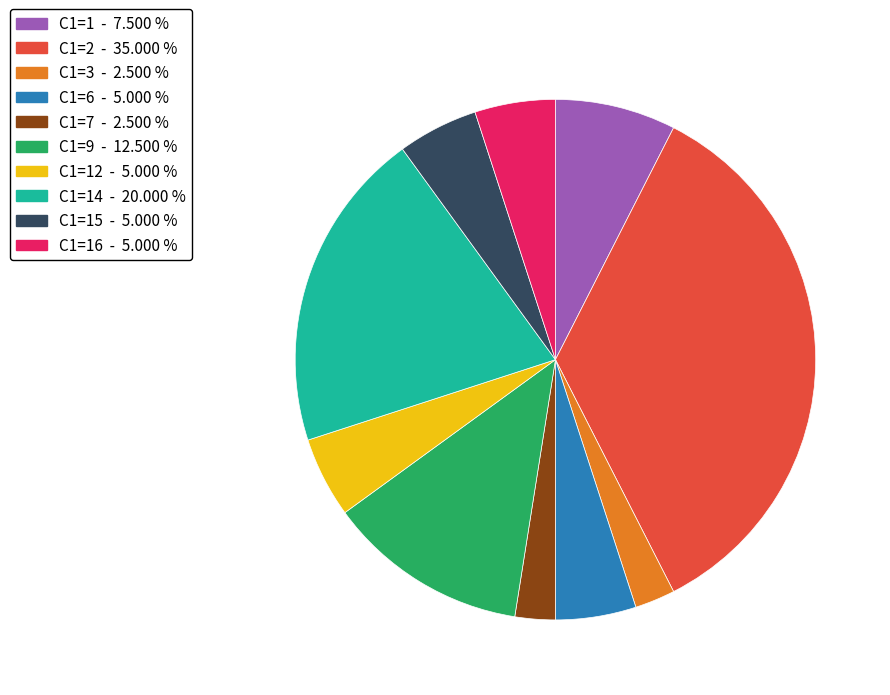

Is there any slice that represents more than half of the pie?

No